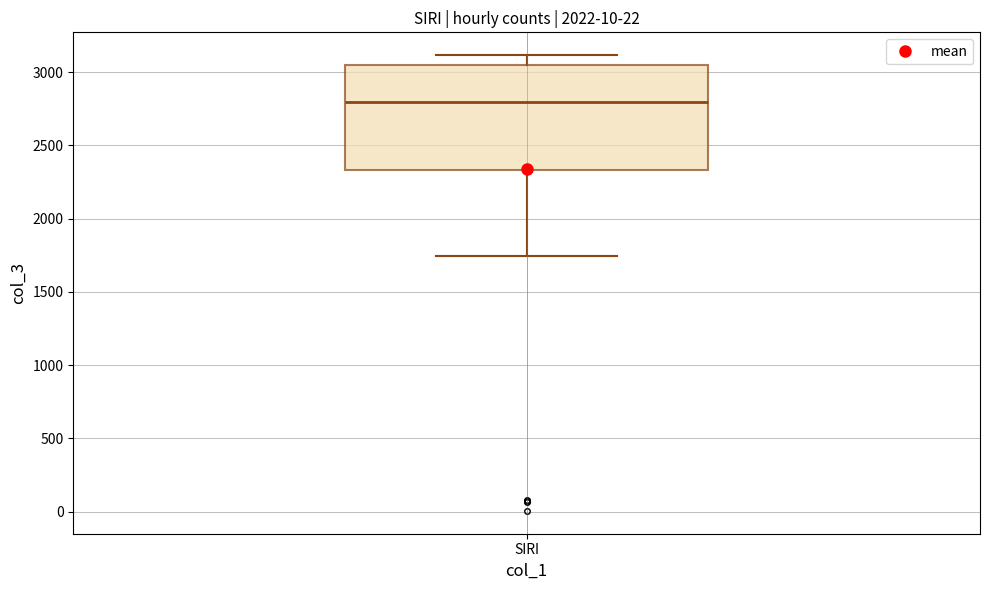

Read this box plot against the y-axis: the position of the median line, the range covered by the box, and the ends of both whiskers. The values are not printed on the chart, so give them approximately, as read against the axis.

median 2800, box 2350 to 3050, whiskers 1750 to 3100